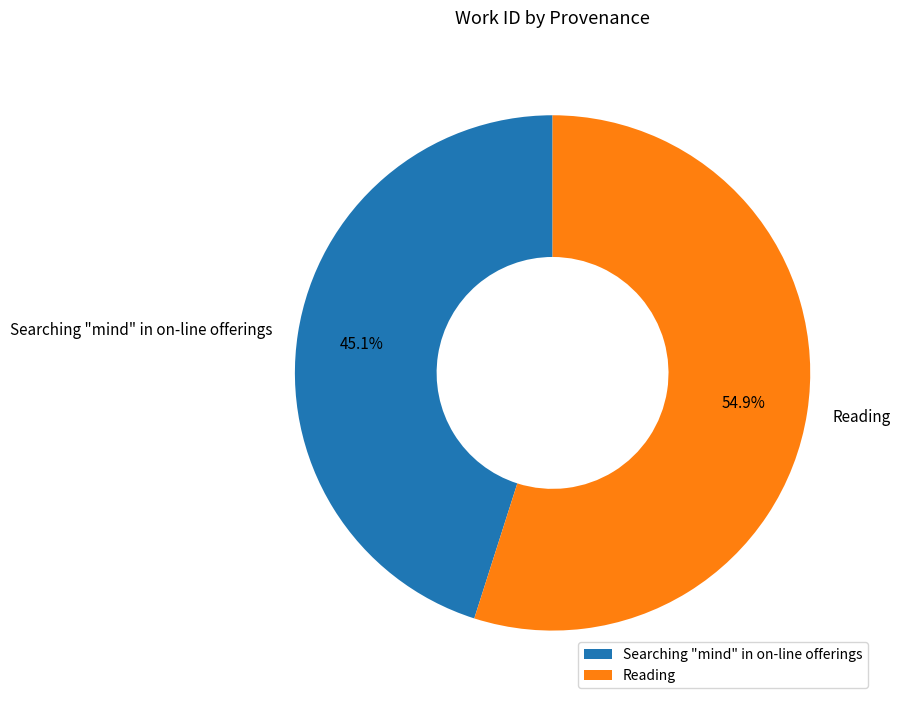

What is the ratio of the value at Reading to the value at Searching "mind" in on-line offerings?

1.2